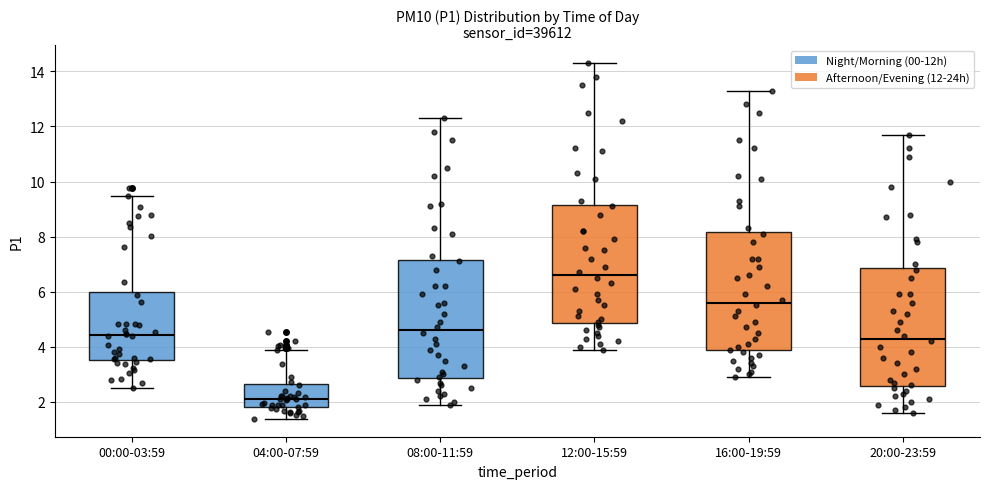

Where is the lower edge of the box for 20:00-23:59 on the y-axis? The values are not printed on the chart, so give them approximately, as read against the axis.

2.6